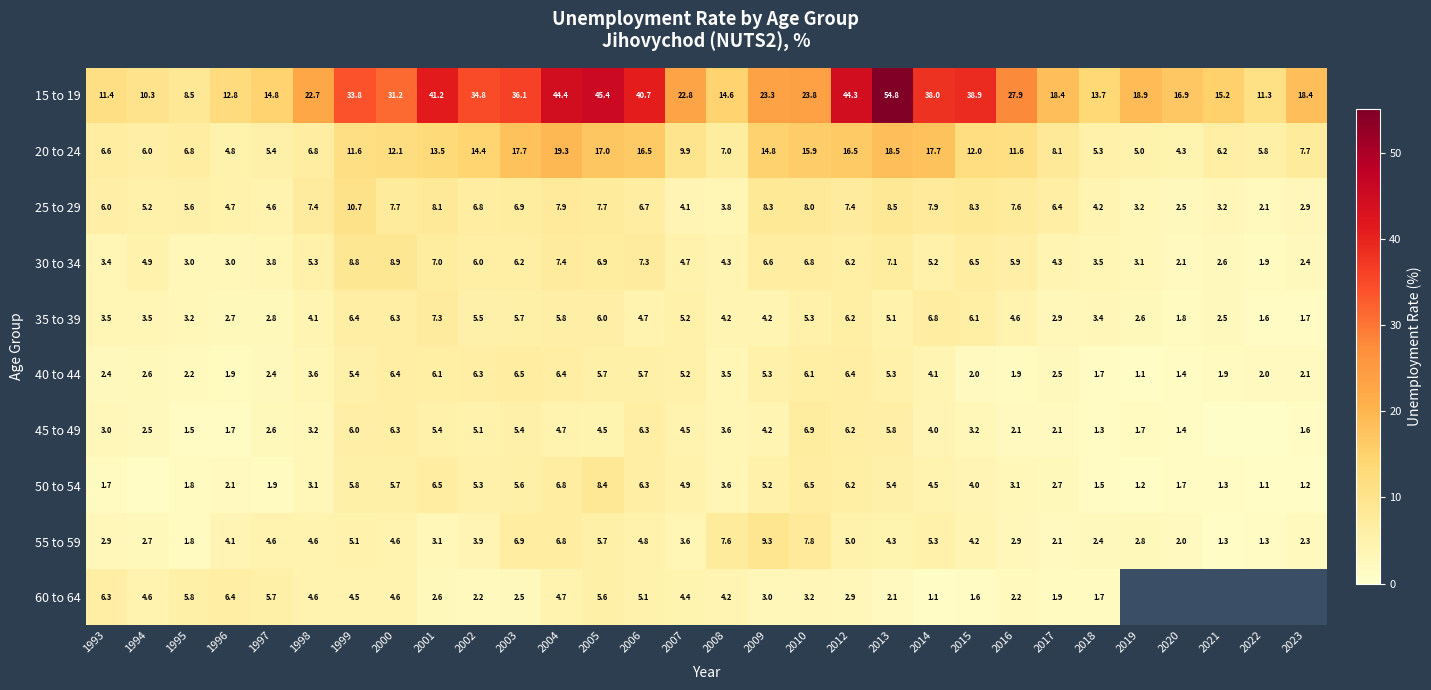

Which has a higher value, 2015 or 2020?

2015